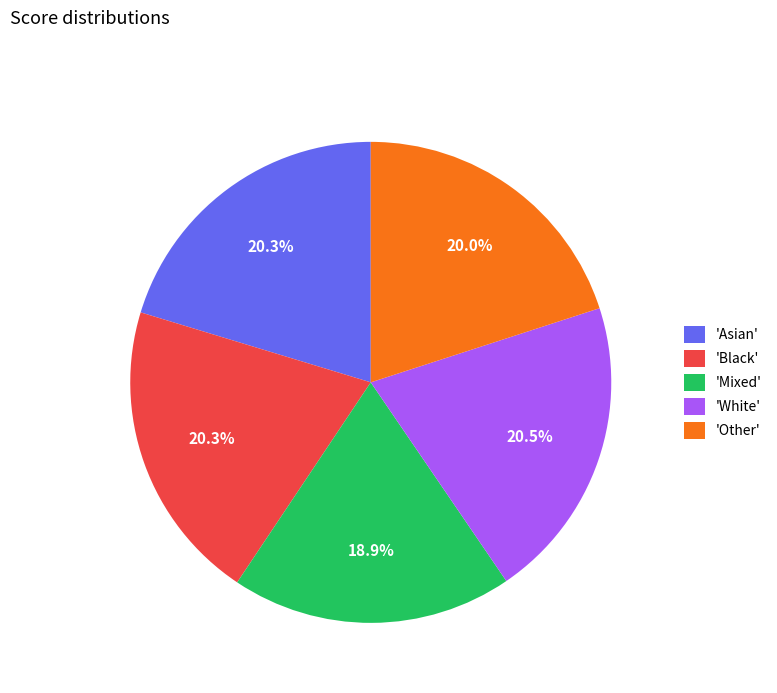

What is the smallest slice in the pie chart?

'Mixed'